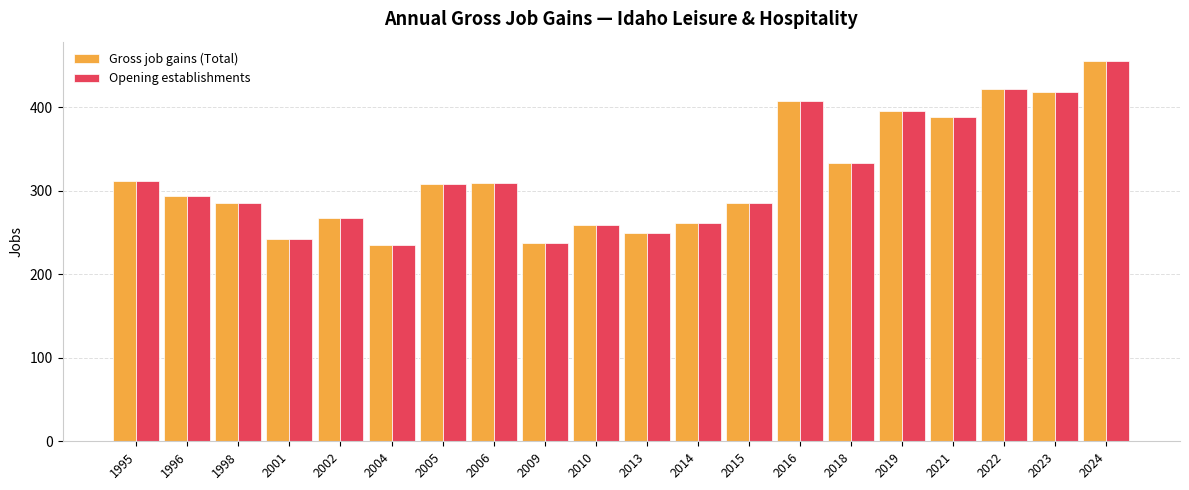

At which category is the sum across all series the highest?

2024